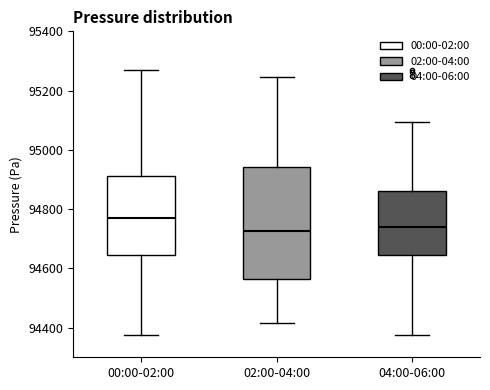

Comparing the boxes themselves (not the whiskers), which one is the tallest?

02:00-04:00